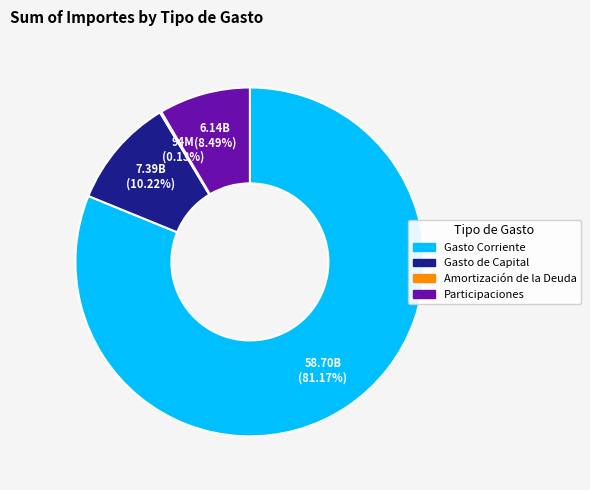

Which has a higher value, Participaciones or Gasto de Capital?

Gasto de Capital